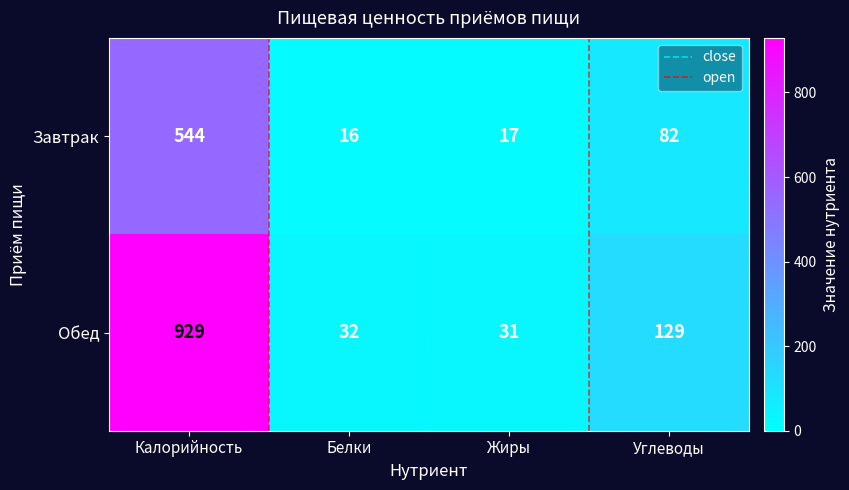

Reading right to left, list all the values displayed in this chart.

Завтрак: 82	17	16	544
Обед: 129	31	32	929